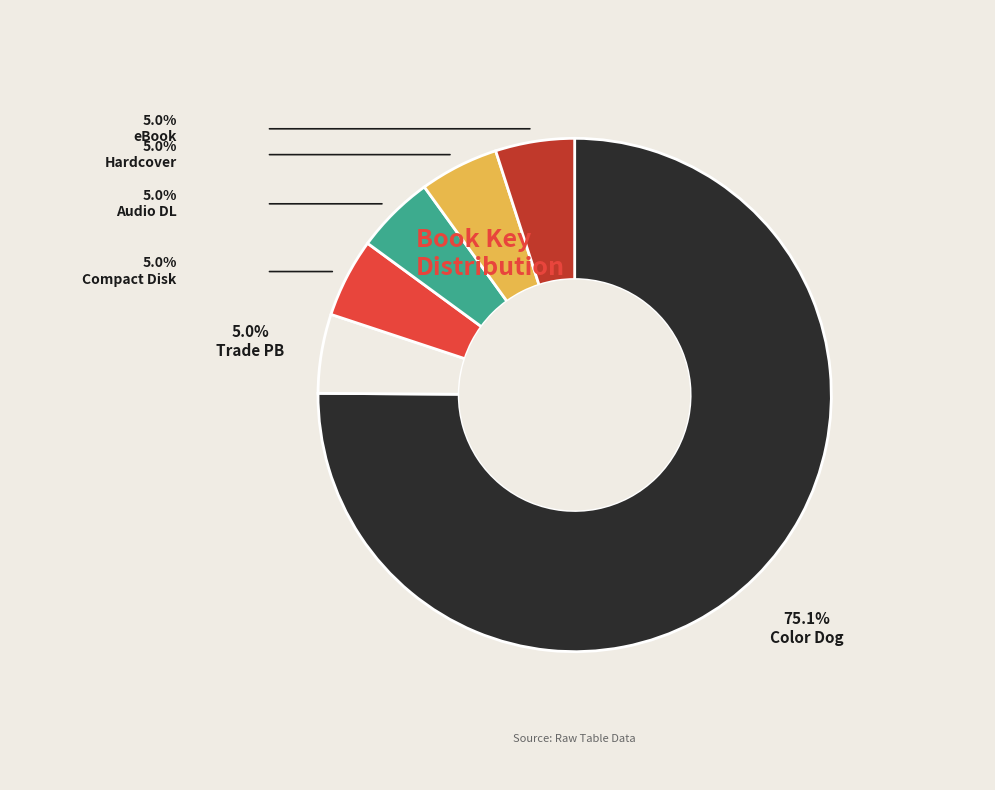

Is there any slice that represents more than half of the pie?

Yes